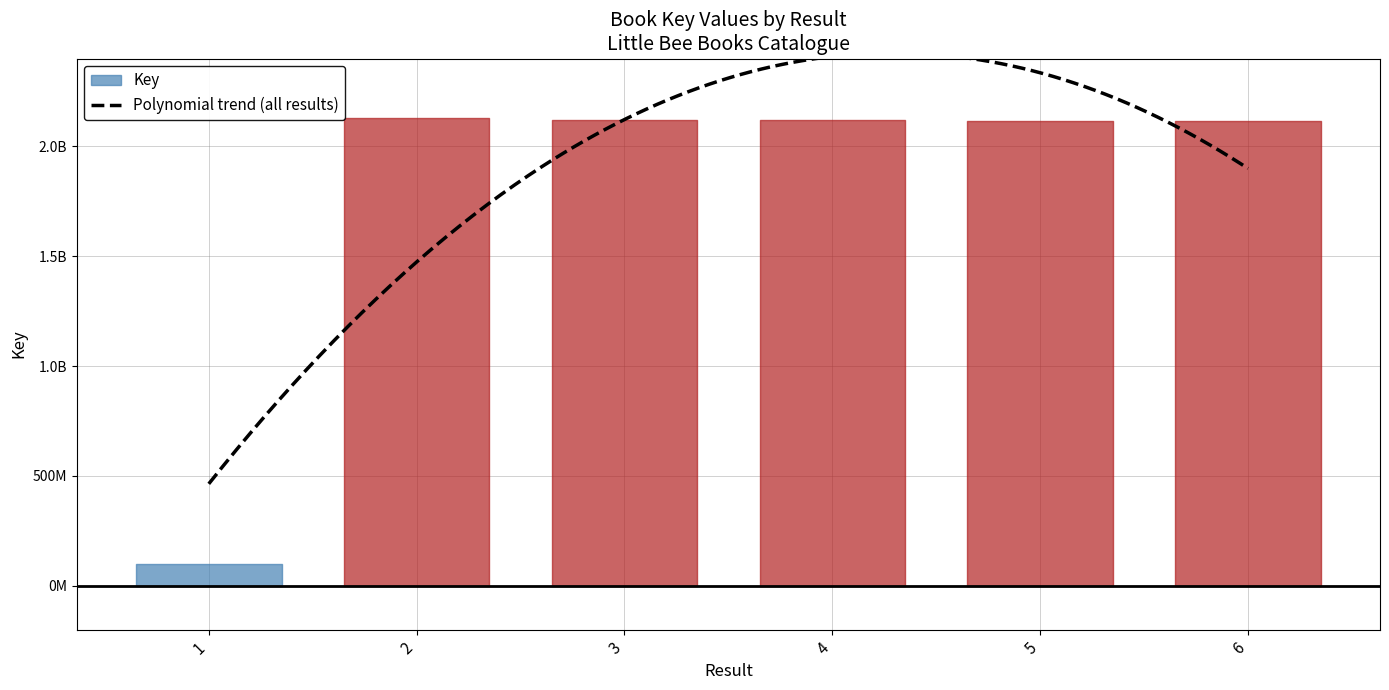

What is the value of the 1st point from the left?

100768519